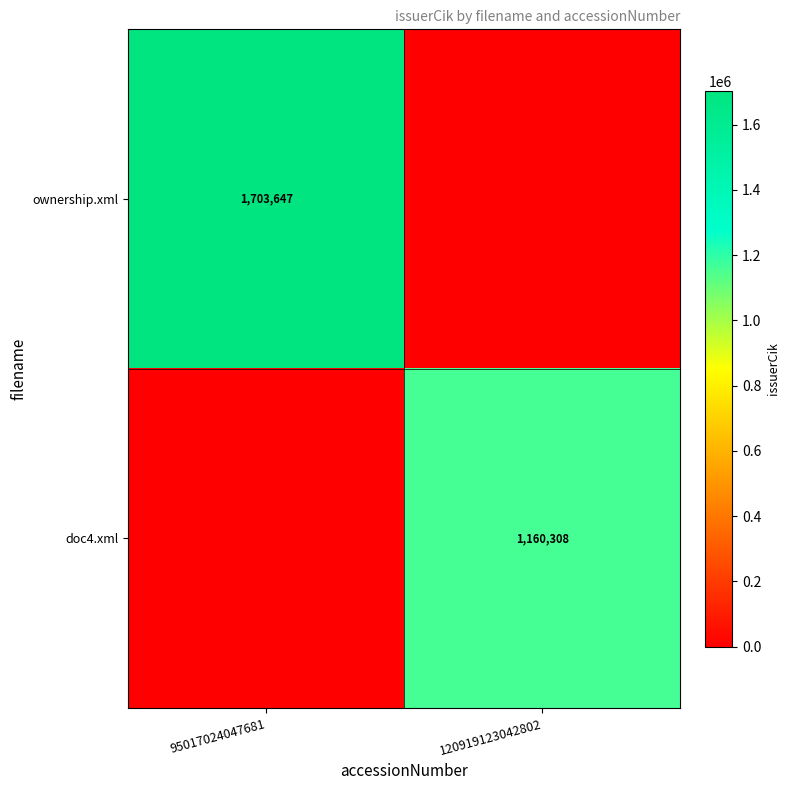

The value of ownership.xml at 95017024047681 is 1703647. True or false?

True